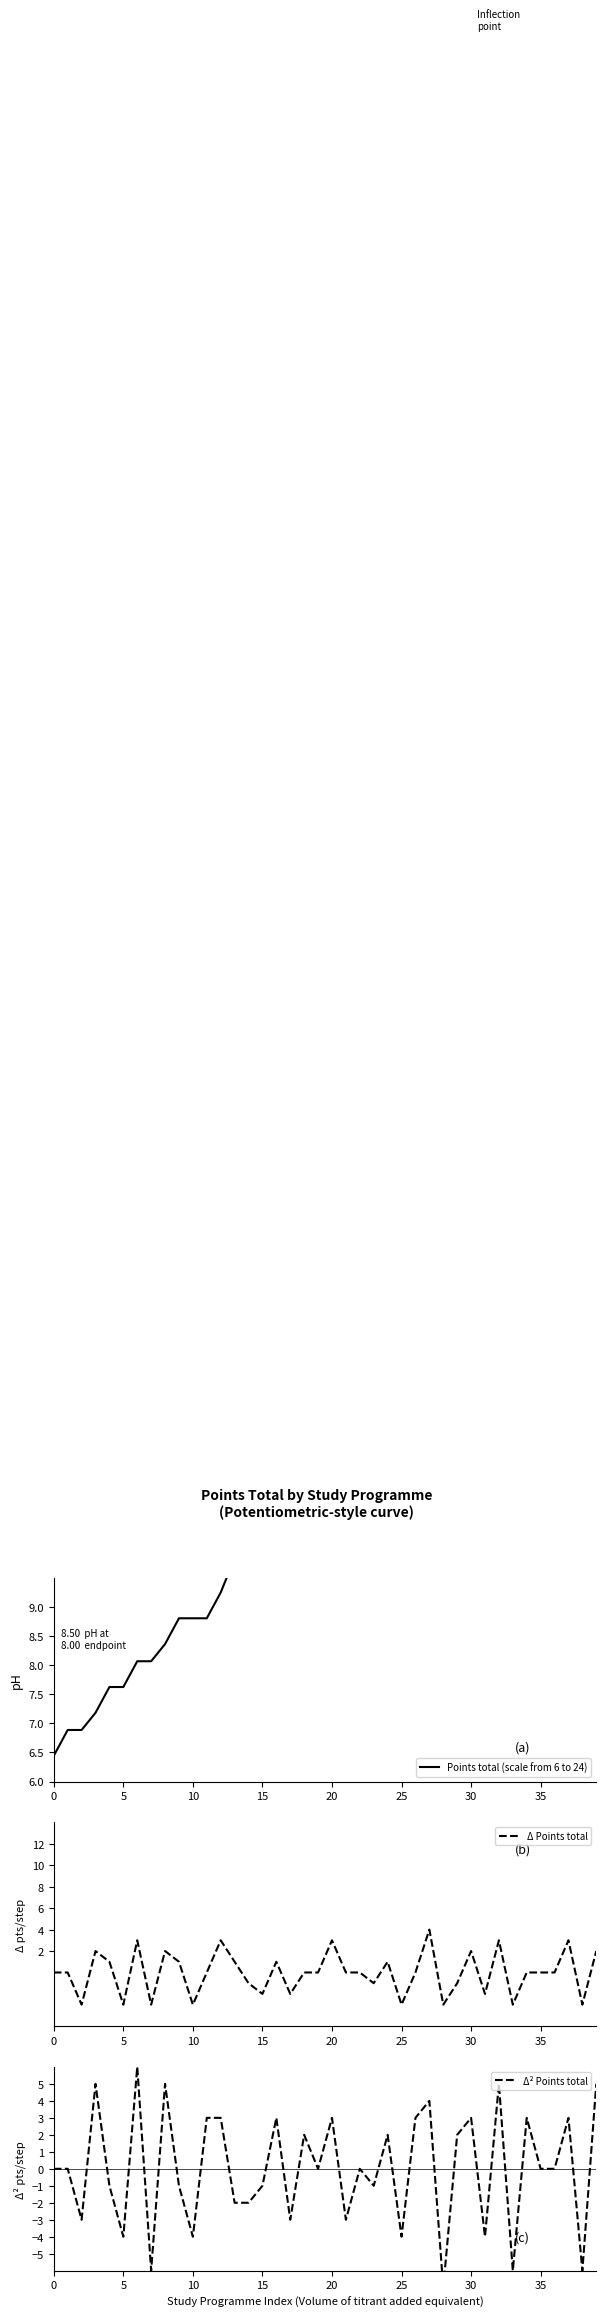

What is the lowest value of the Δ Points total series?

-3